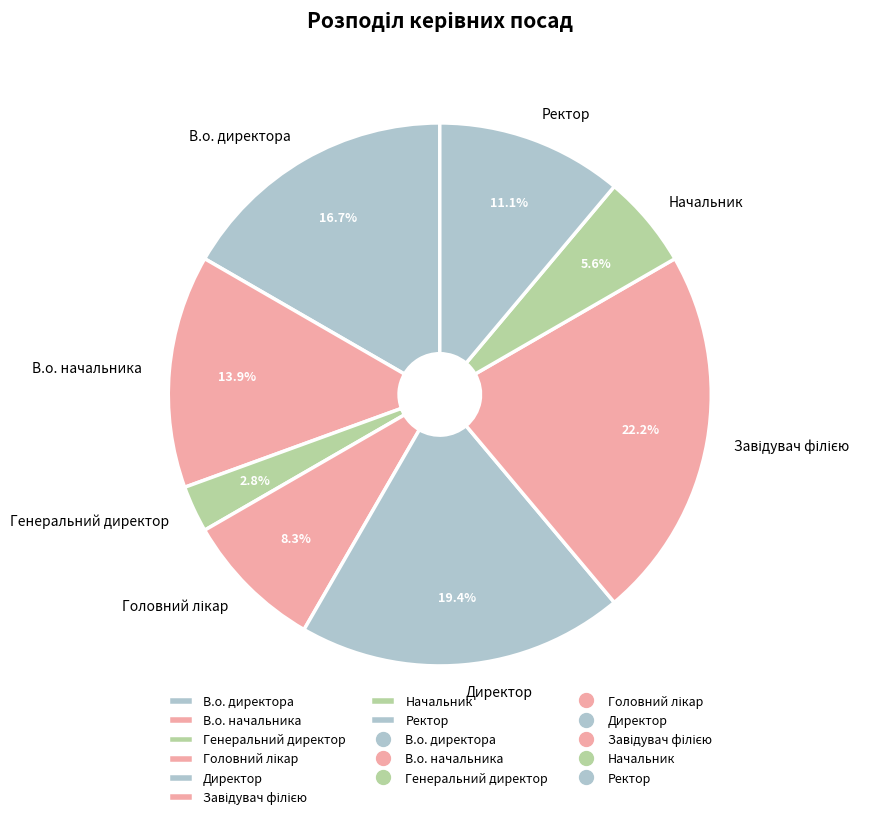

What percentage is the Генеральний директор slice, to the nearest percent?

3%